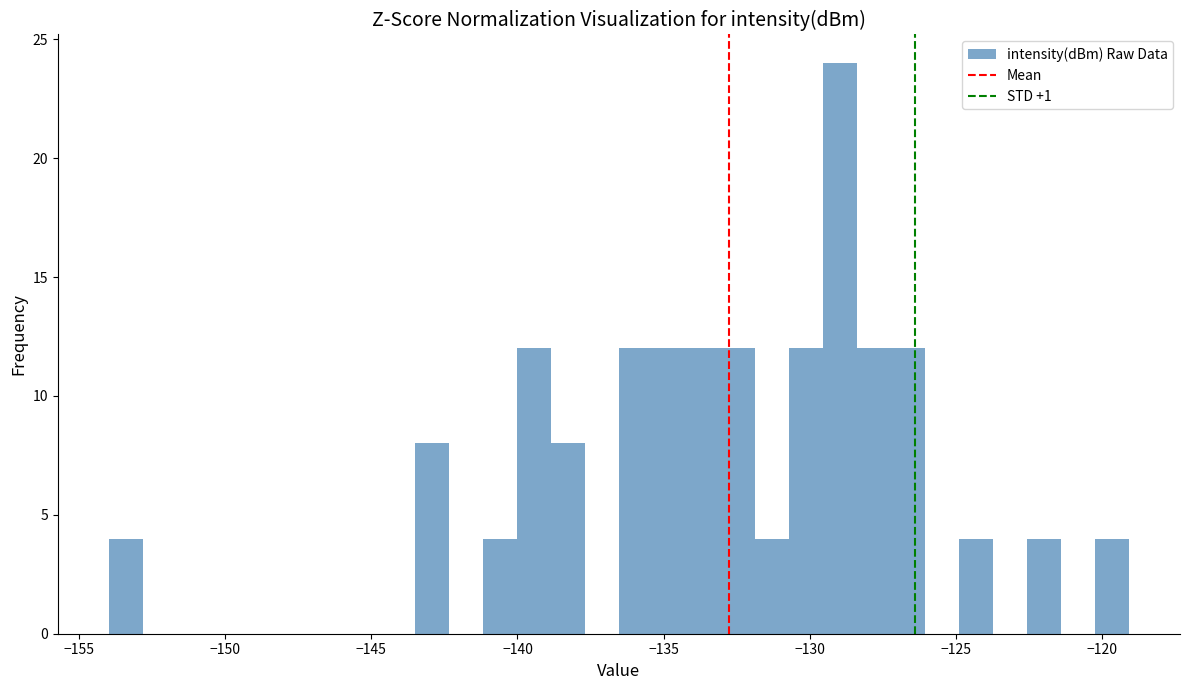

Read against the x-axis, roughly where is the centre of the tallest bar?

-129.0